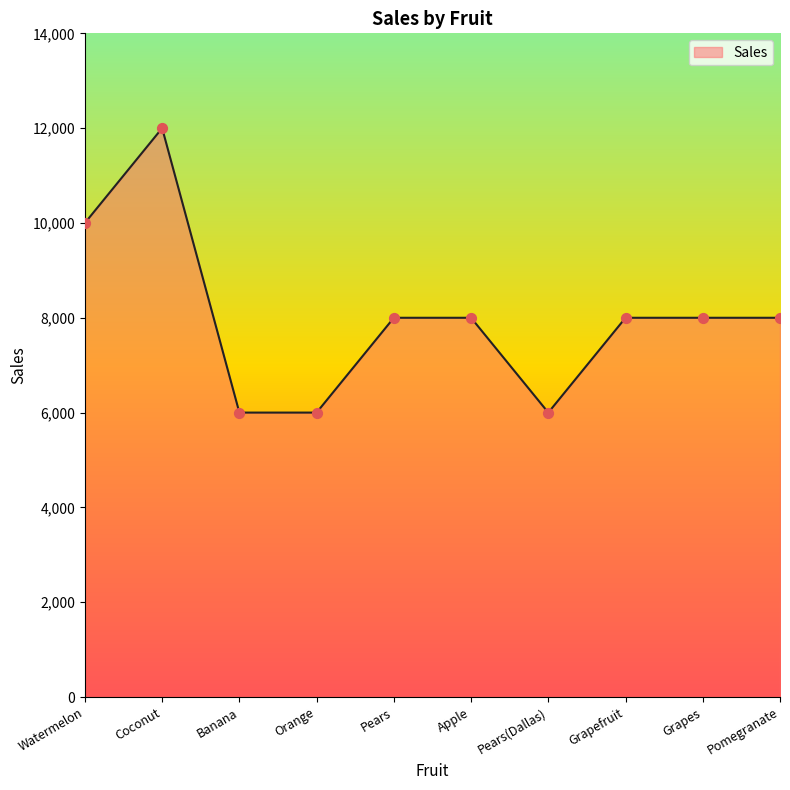

Approximately how many times larger is the value at Coconut compared to Pears?

1.5